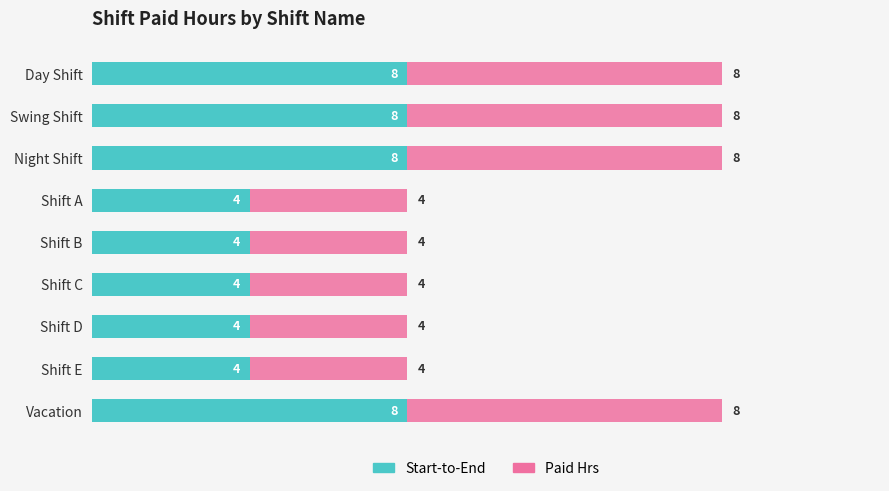

What is the total value across all series at Swing Shift?

16